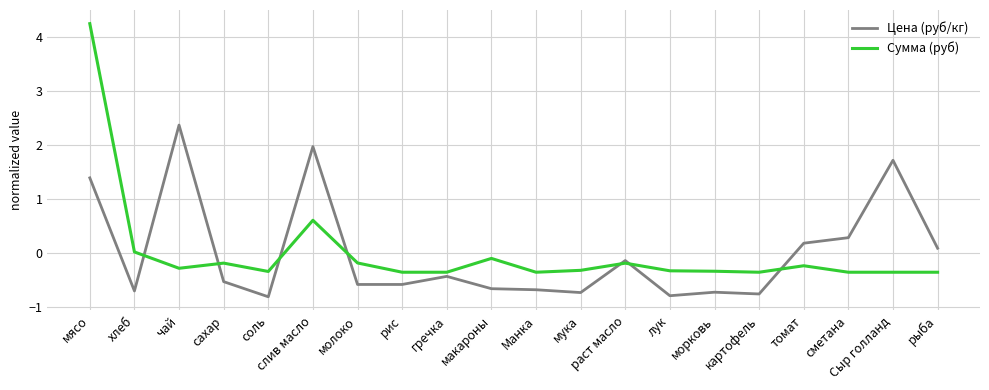

Which series has the widest spread of values?

Сумма (руб)